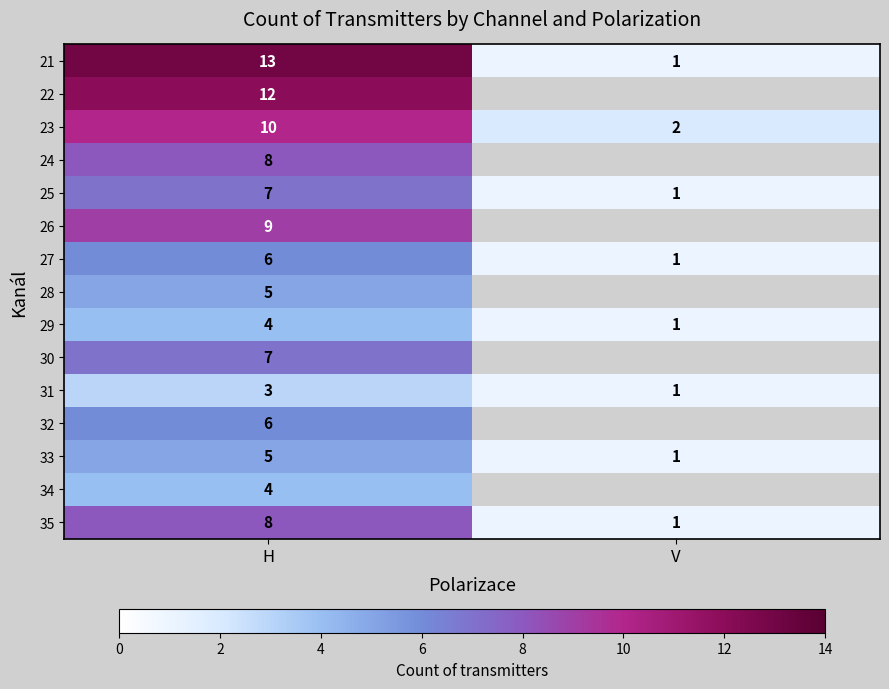

At which category is the sum across all series the highest?

H